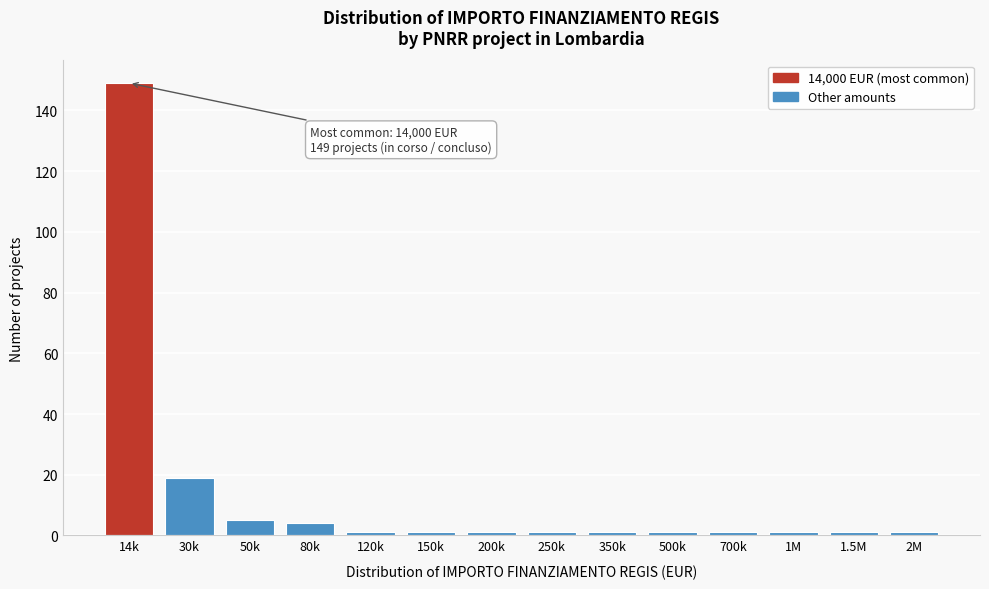

Reading left to right, extract all data points from this chart.

149	19	5	4	1	1	1	1	1	1	1	1	1	1